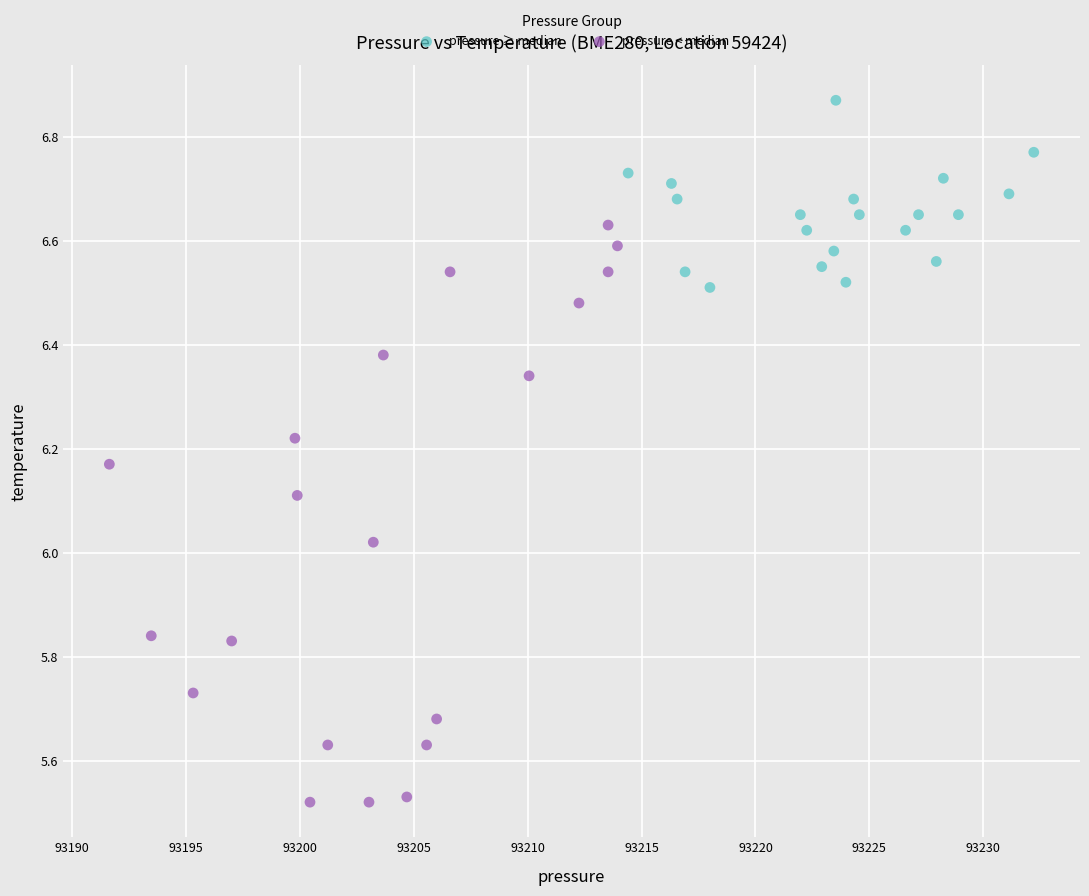

Which series reaches the minimum Y coordinate?

pressure < median